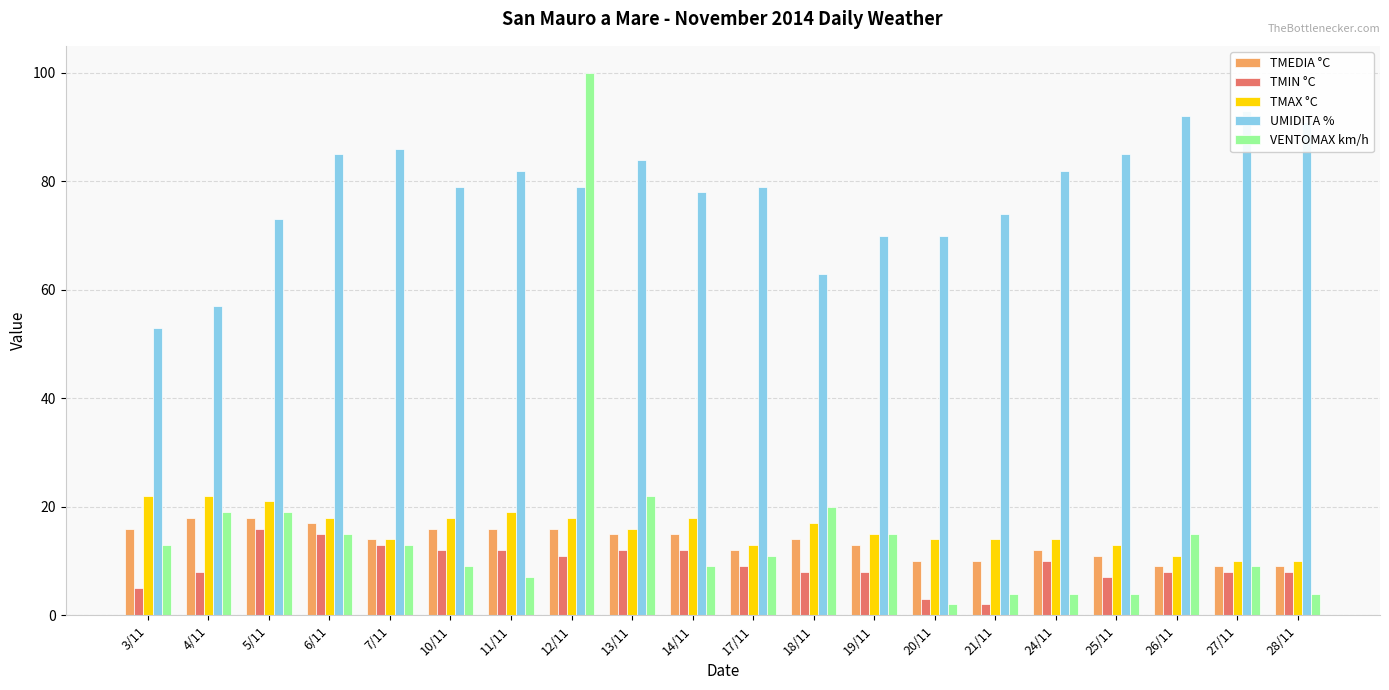

List the series in order of their peak value, lowest first.

TMIN °C, TMEDIA °C, TMAX °C, UMIDITA %, VENTOMAX km/h